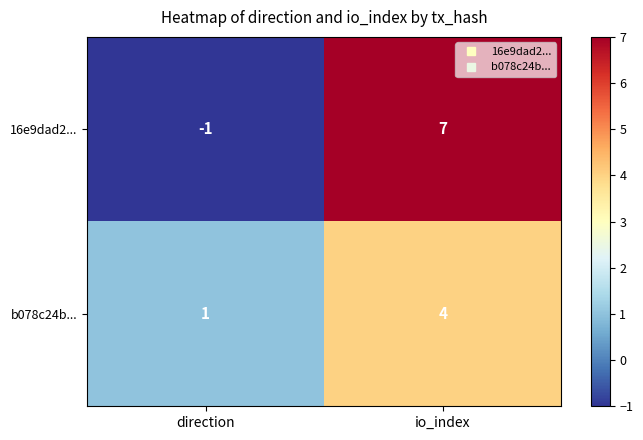

Reading left to right, list all the values displayed in this chart.

16e9dad2...: -1	7
b078c24b...: 1	4